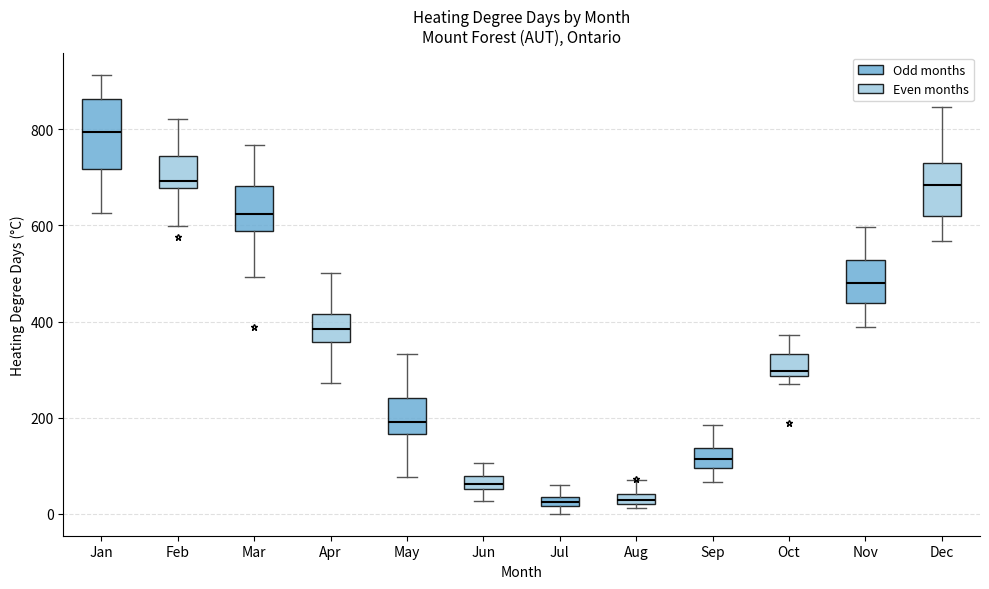

Which box has the highest median line?

Jan